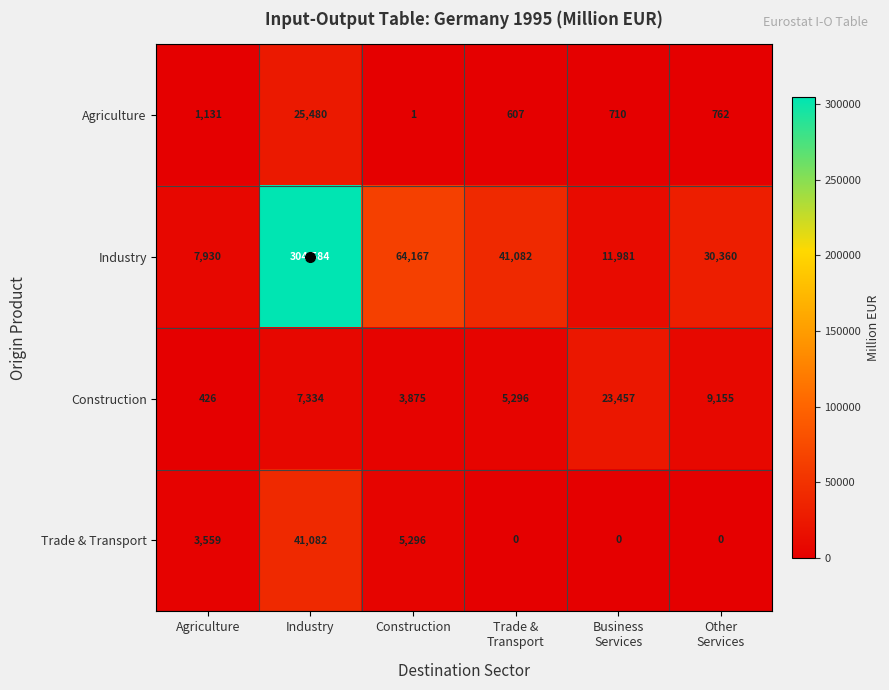

How many data points does each series have?

6